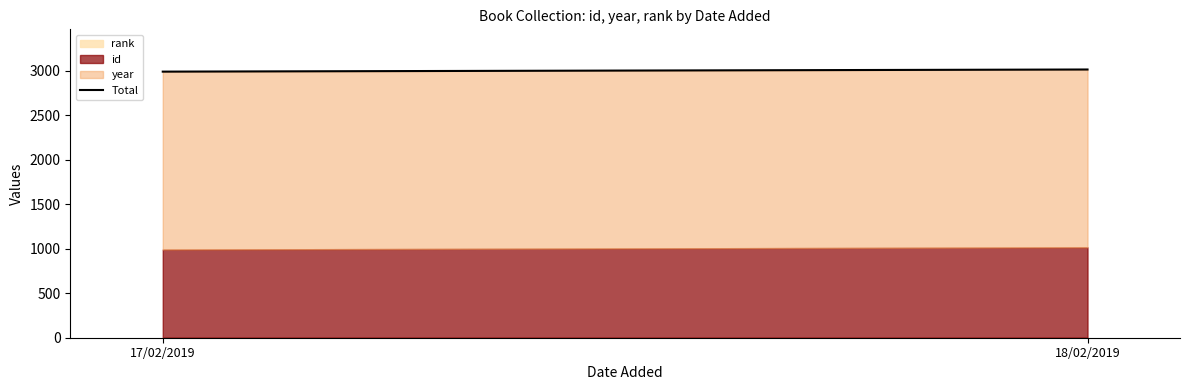

What is the value of the 1st point from the left?

2988